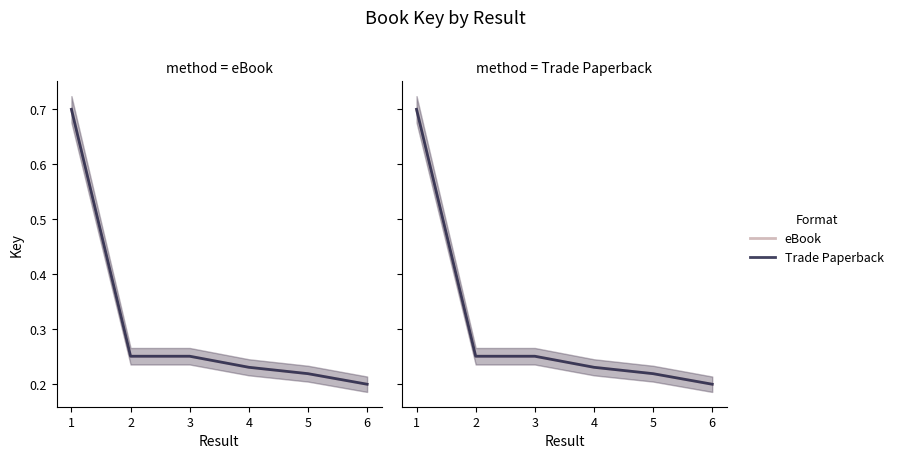

What is the lowest value of the eBook series?

0.2